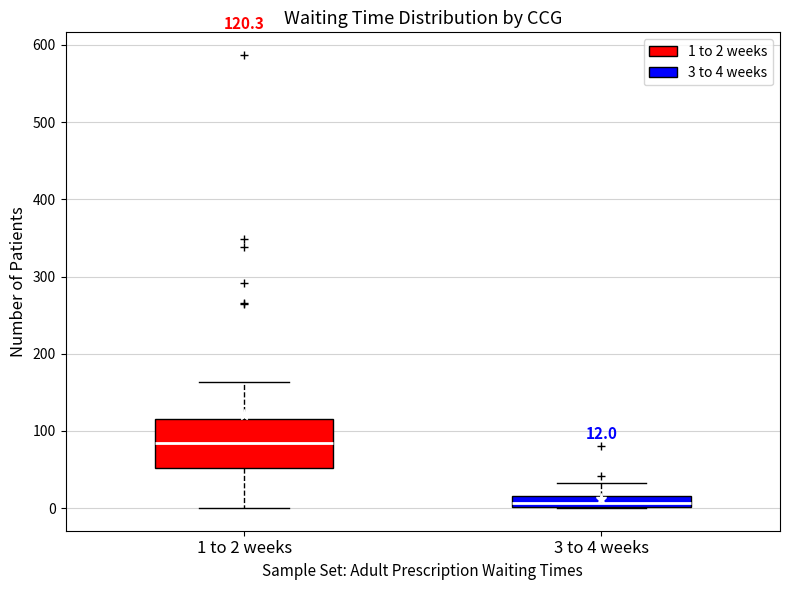

Which box is the tallest, from its lower edge to its upper edge?

1 to 2 weeks